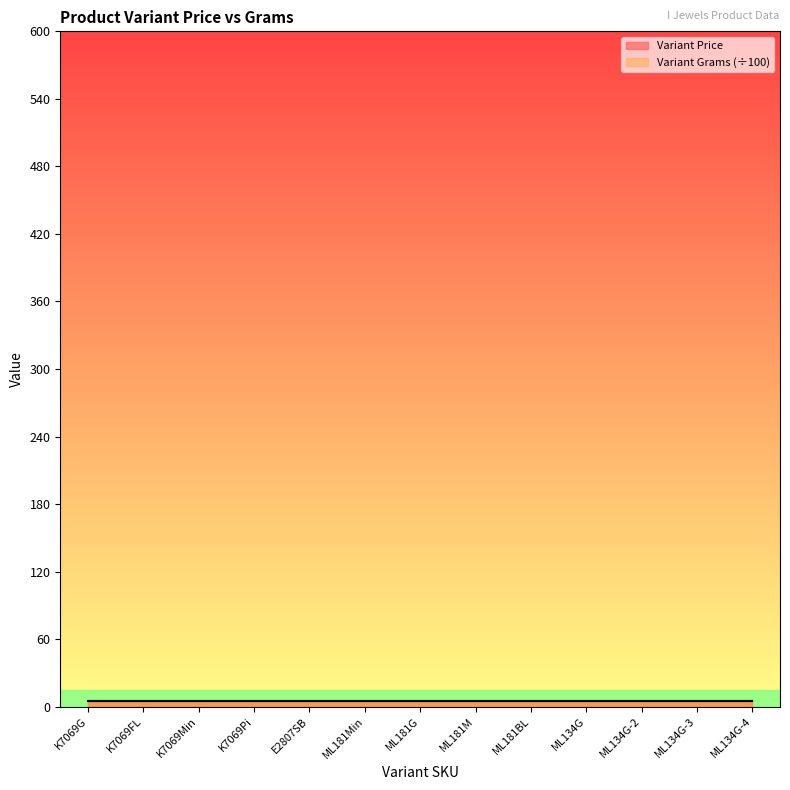

At which category is the sum across all series the highest?

K7069G